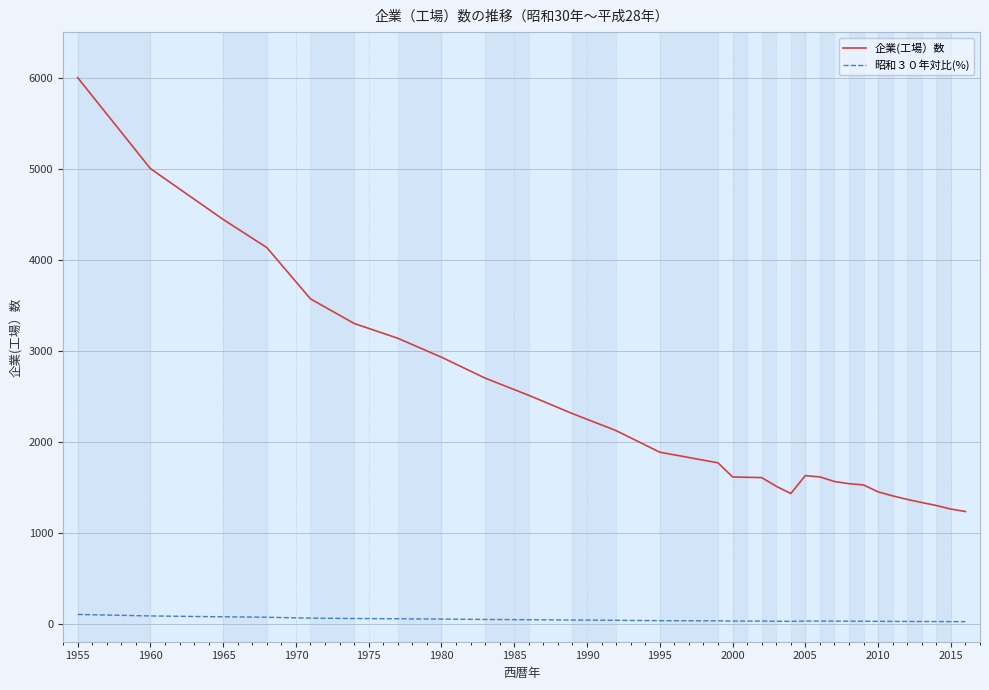

Which series has the largest total across all categories?

企業(工場）数